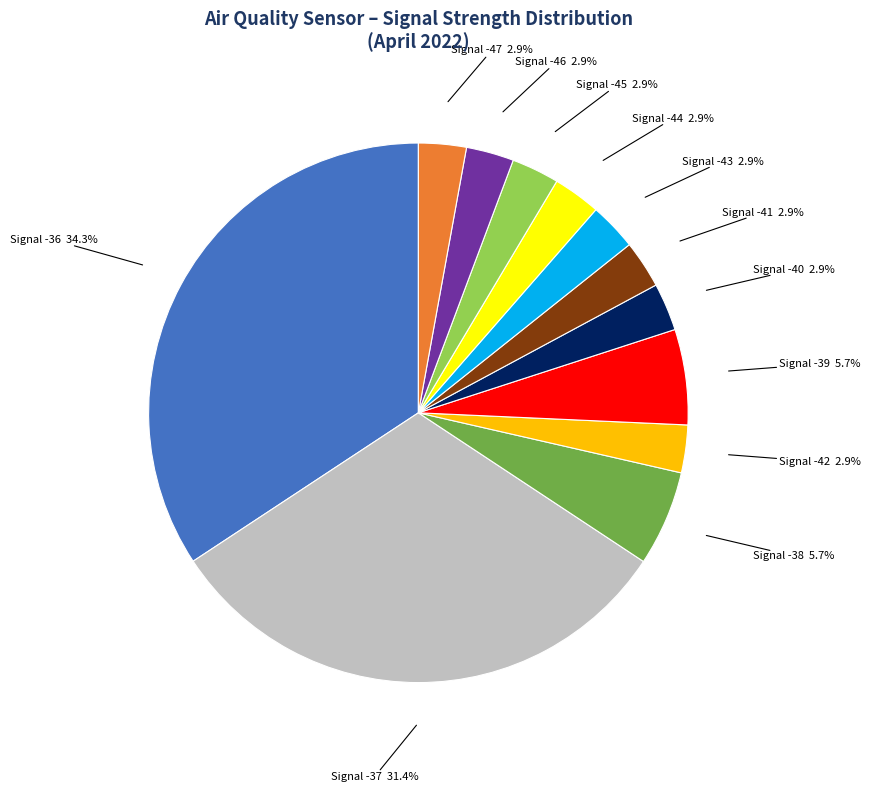

To the nearest percent, what is the average slice percentage?

8%